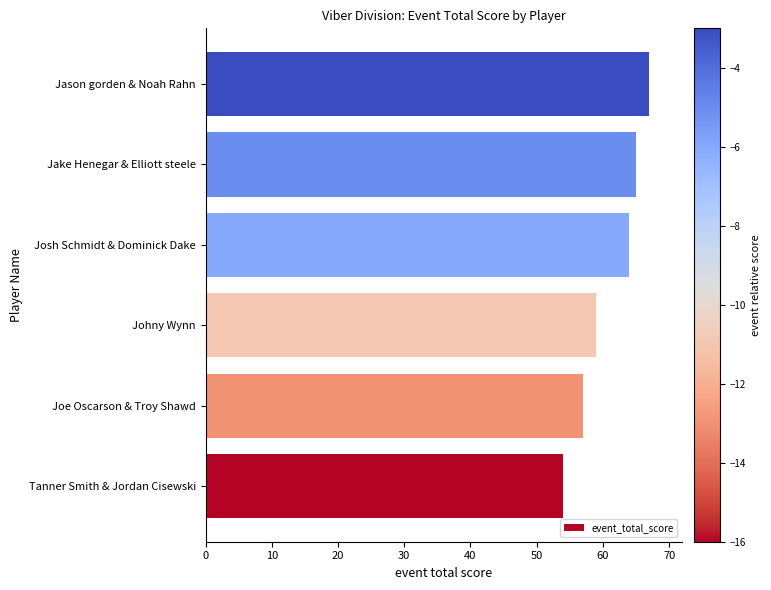

How many bars are there in total?

6